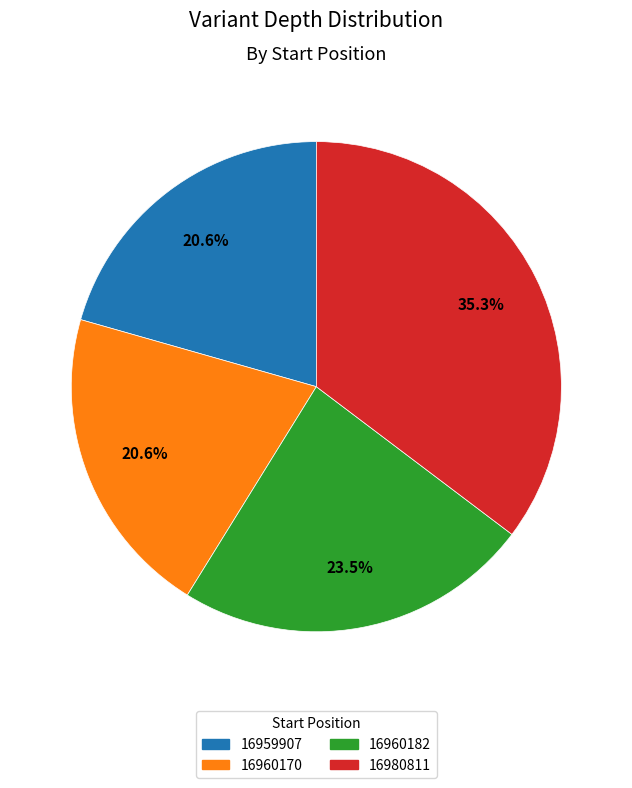

To the nearest percent, what is the combined percentage of 16960182 and 16980811?

59%